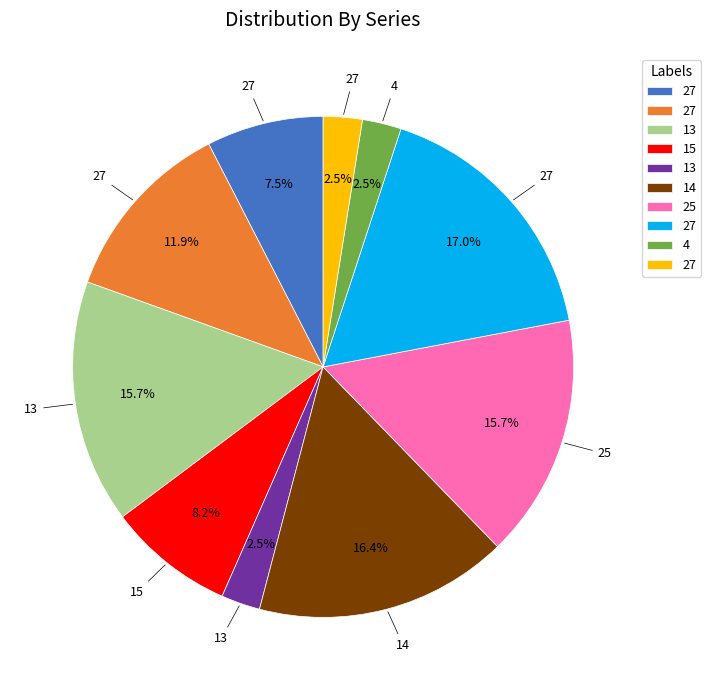

Does any single category account for the majority?

No